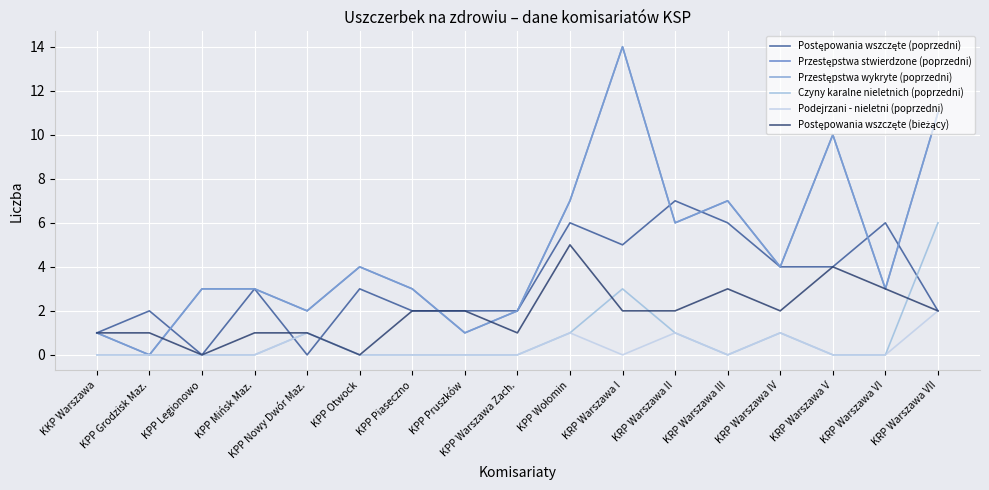

Does the chart display data point markers on the line(s)?

No